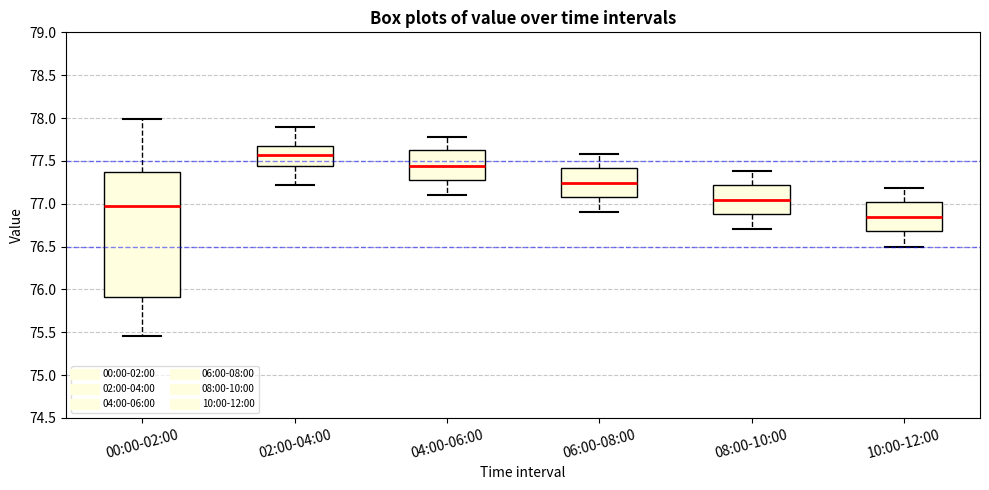

Reading left to right, transcribe this box plot: for each box, give where its median line is, the range the box spans, and where its two whiskers end, as read against the y-axis. The values are not printed on the chart, so give them approximately, as read against the axis.

00:00-02:00: median 76.95, box 75.90 to 77.35, whiskers 75.45 to 78.00
02:00-04:00: median 77.55, box 77.45 to 77.70, whiskers 77.20 to 77.90
04:00-06:00: median 77.45, box 77.30 to 77.60, whiskers 77.10 to 77.80
06:00-08:00: median 77.25, box 77.10 to 77.40, whiskers 76.90 to 77.60
08:00-10:00: median 77.05, box 76.90 to 77.20, whiskers 76.70 to 77.40
10:00-12:00: median 76.85, box 76.70 to 77.00, whiskers 76.50 to 77.20